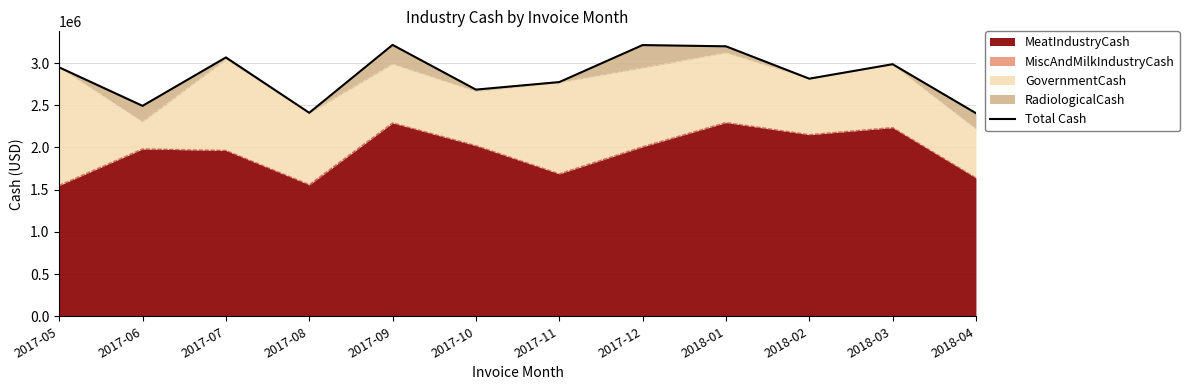

How many data points are less than 2948261?

6